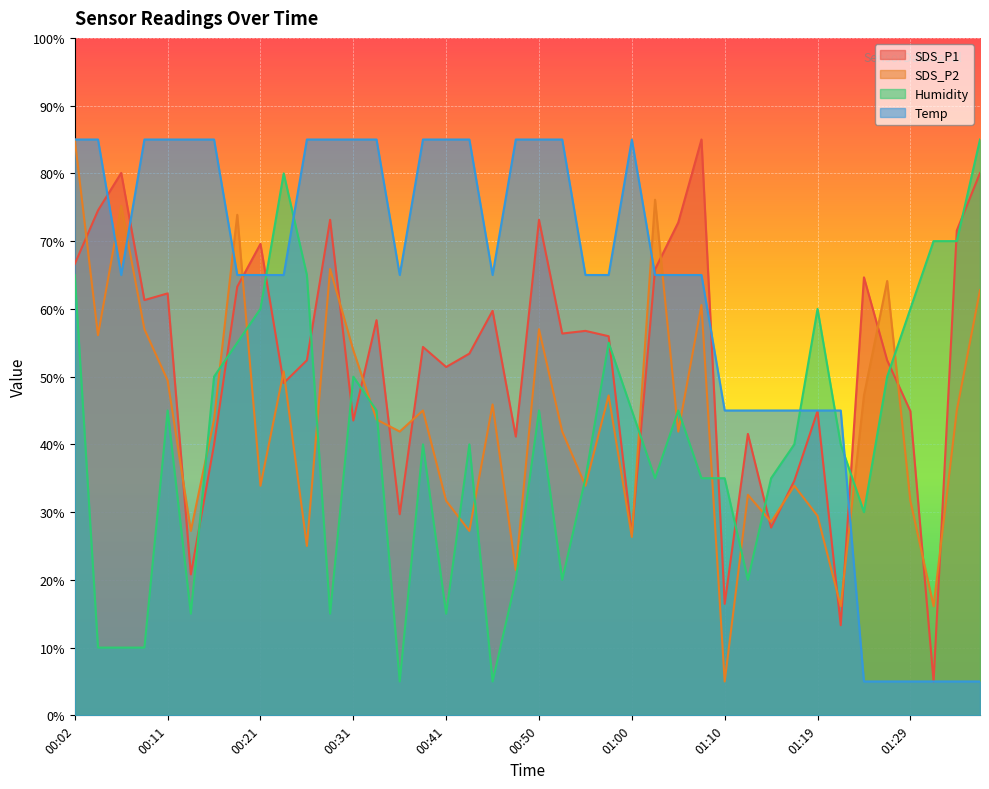

What is the label of the 2nd point from the left?

00:04